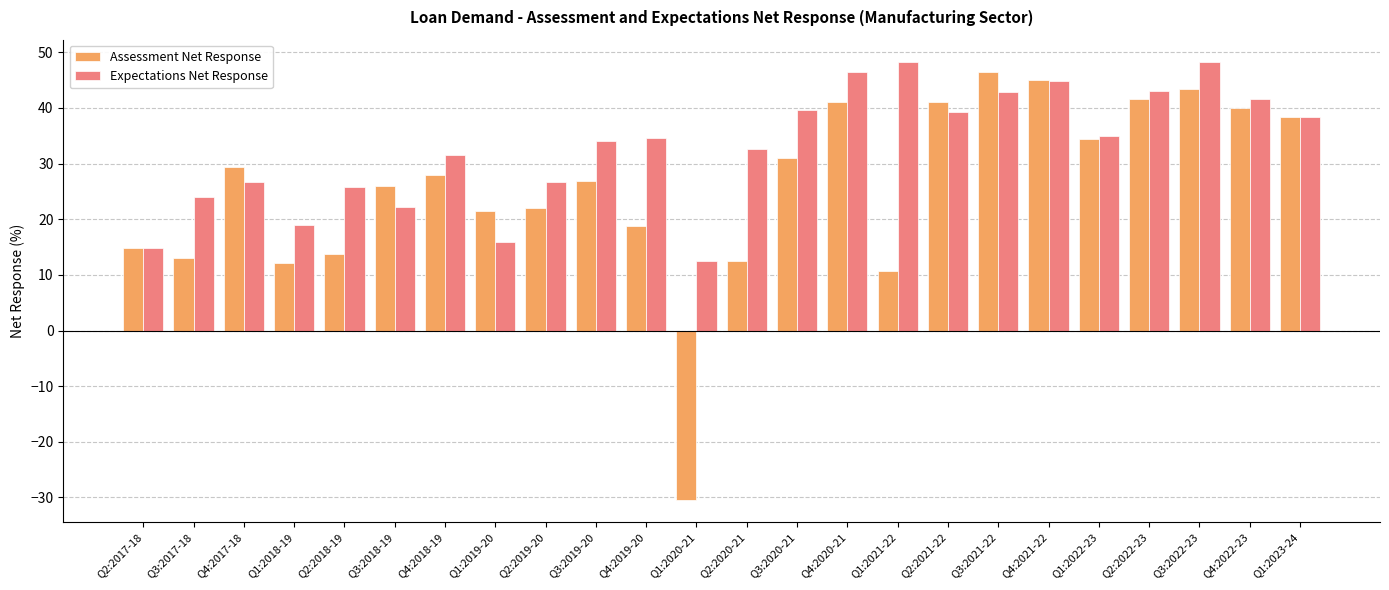

Does the chart contain any negative values?

Yes